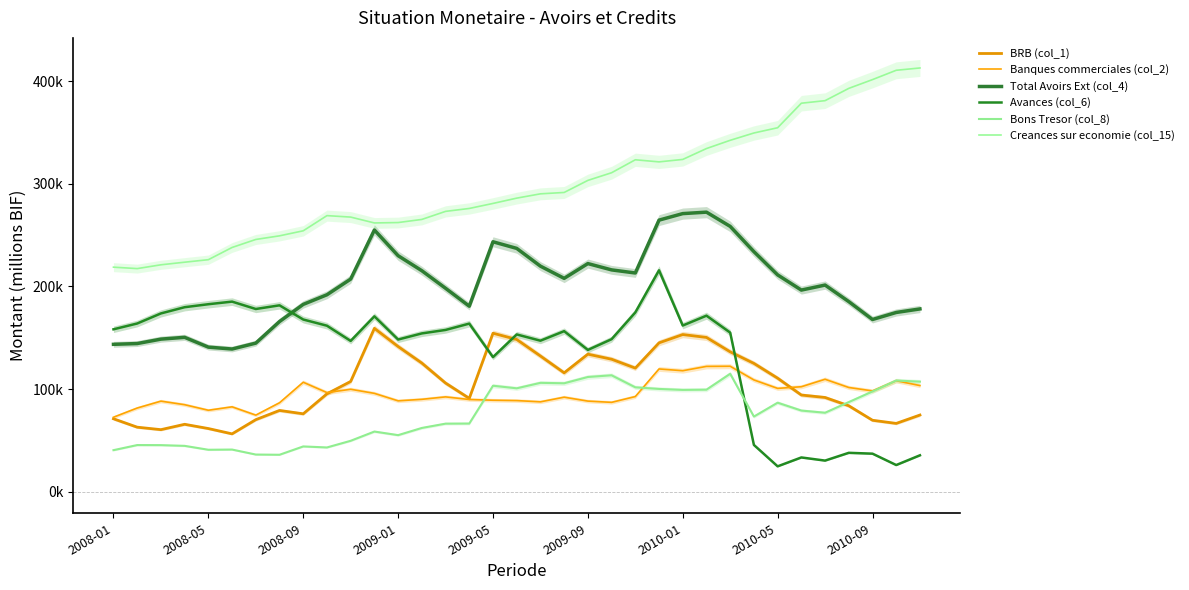

Does the chart display data point markers on the line(s)?

No